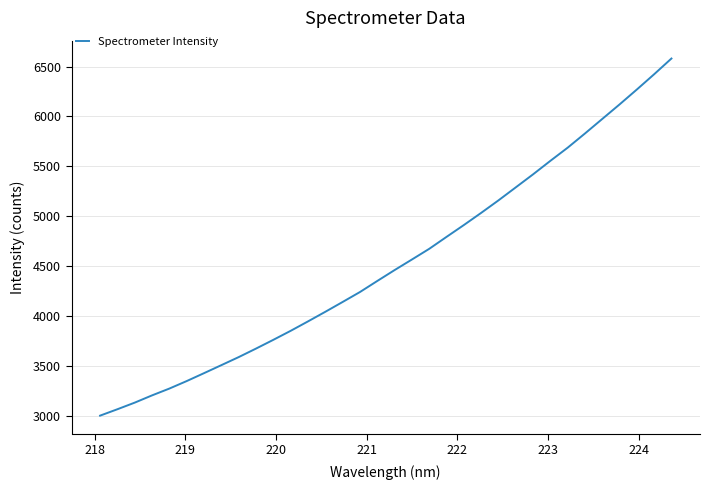

True or false: there are more than 1 points higher than both neighbors.

False